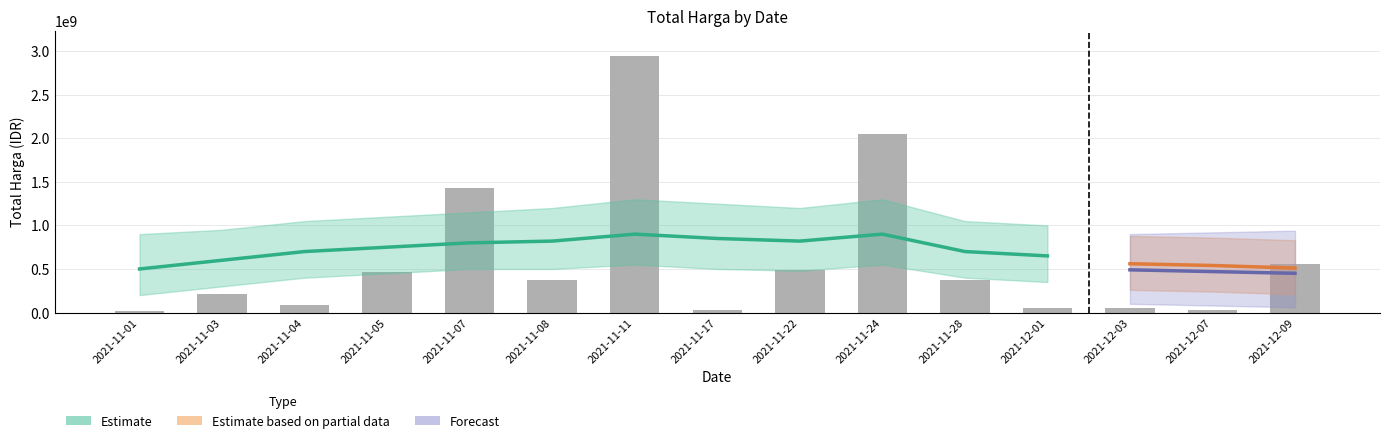

The value at 2021-11-01 is 6249997. True or false?

False